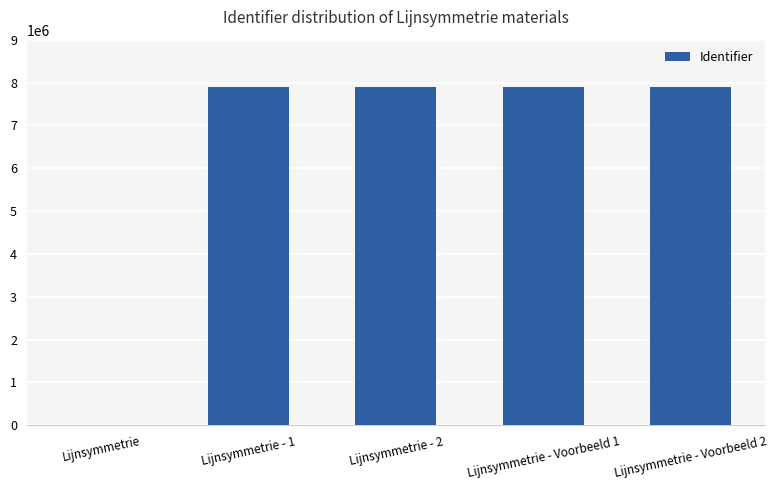

What is the sum of the values at Lijnsymmetrie - Voorbeeld 1 and Lijnsymmetrie - 2?

15781826